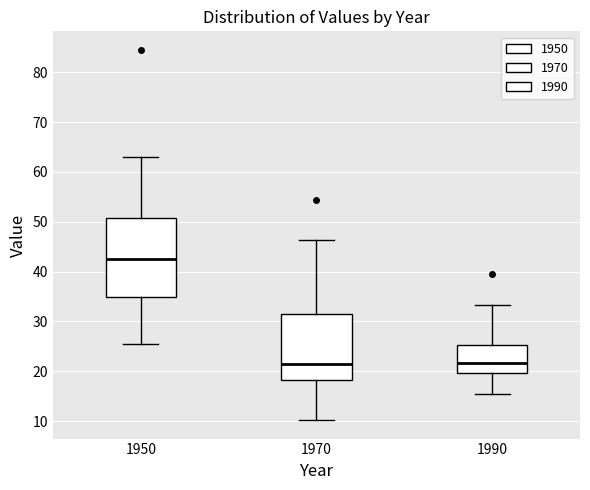

Reading left to right, transcribe this box plot: for each box, give where its median line is, the range the box spans, and where its two whiskers end, as read against the y-axis. The values are not printed on the chart, so give them approximately, as read against the axis.

1950: median 42, box 35 to 51, whiskers 26 to 63
1970: median 22, box 18 to 31, whiskers 10 to 46
1990: median 22, box 20 to 25, whiskers 16 to 33